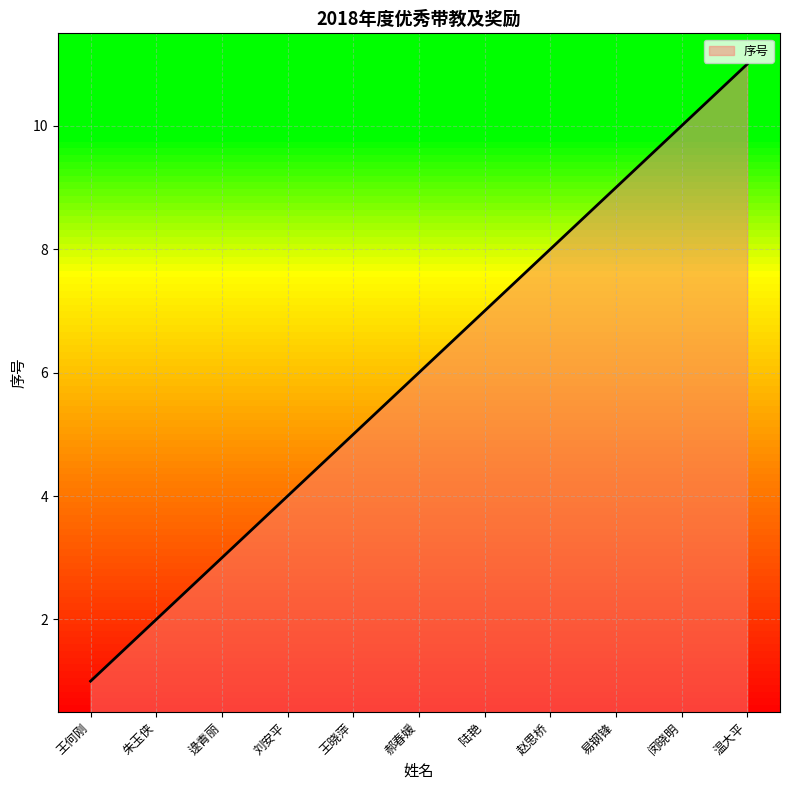

List the labels in order of value, largest first.

温大平, 闵晓明, 易钢锋, 赵思桥, 陆艳, 郝春媛, 王晓萍, 刘安平, 逯青丽, 朱玉侠, 王何刚